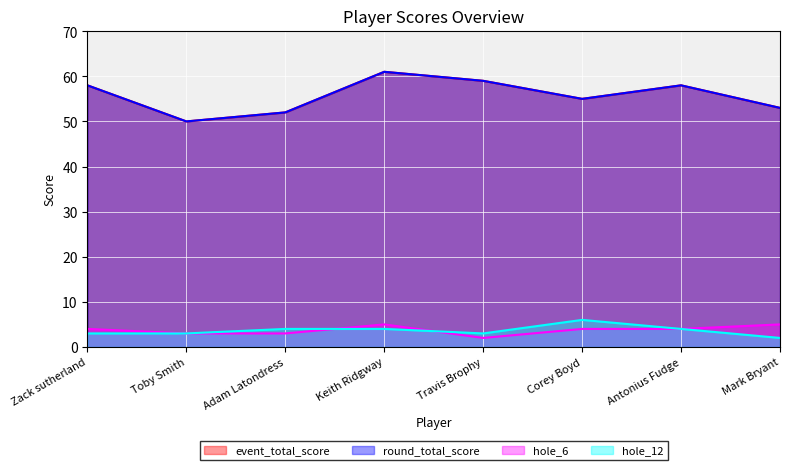

Count the hole_6 values in the range 3 to 5.

7